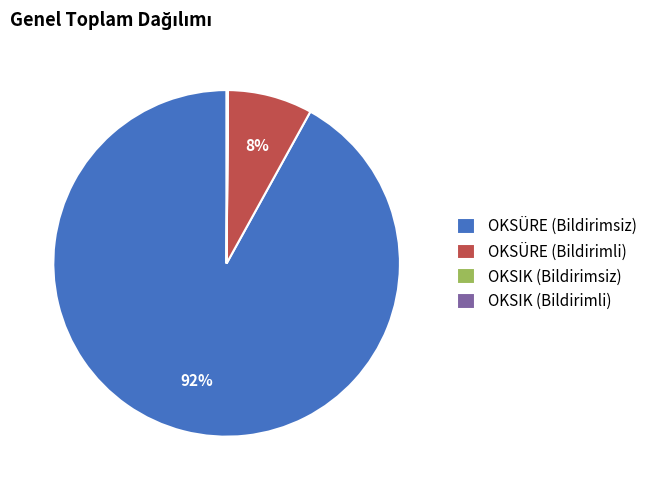

Which slice represents more than half of the pie?

OKSÜRE (Bildirimsiz)